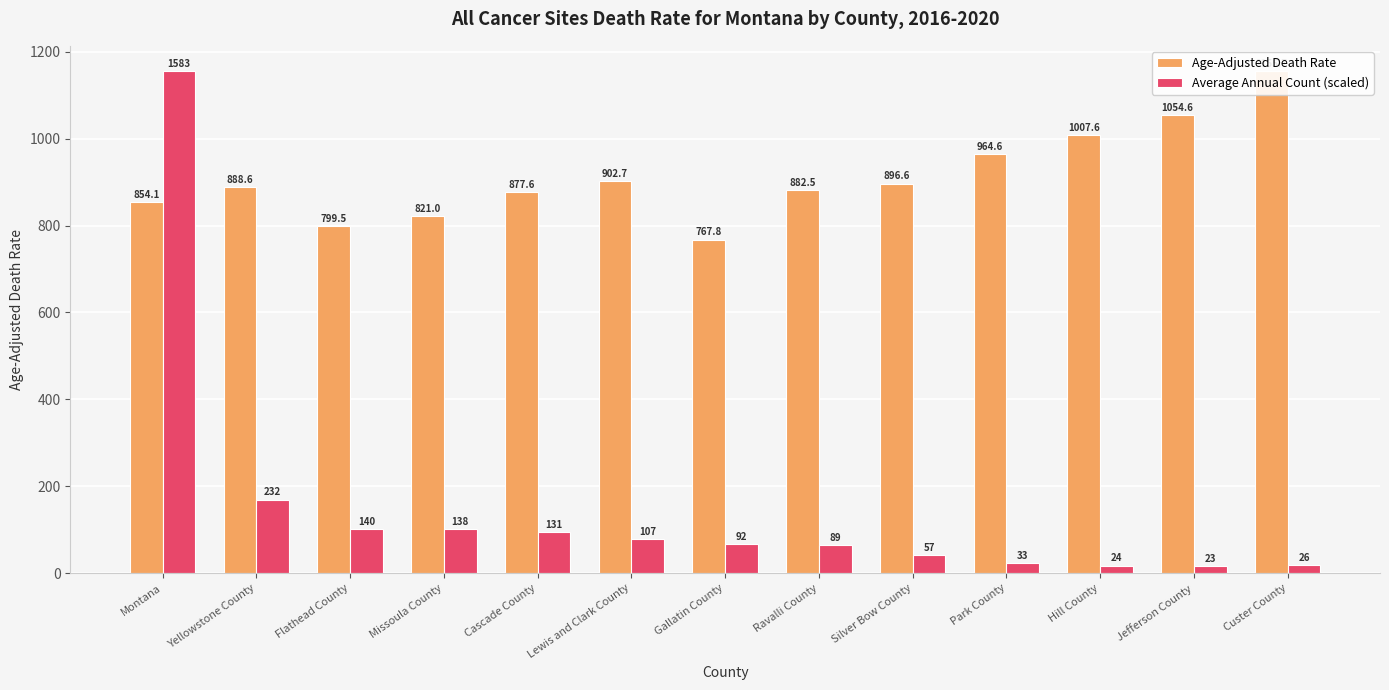

Are the bars grouped side by side (vs. stacked)?

Yes